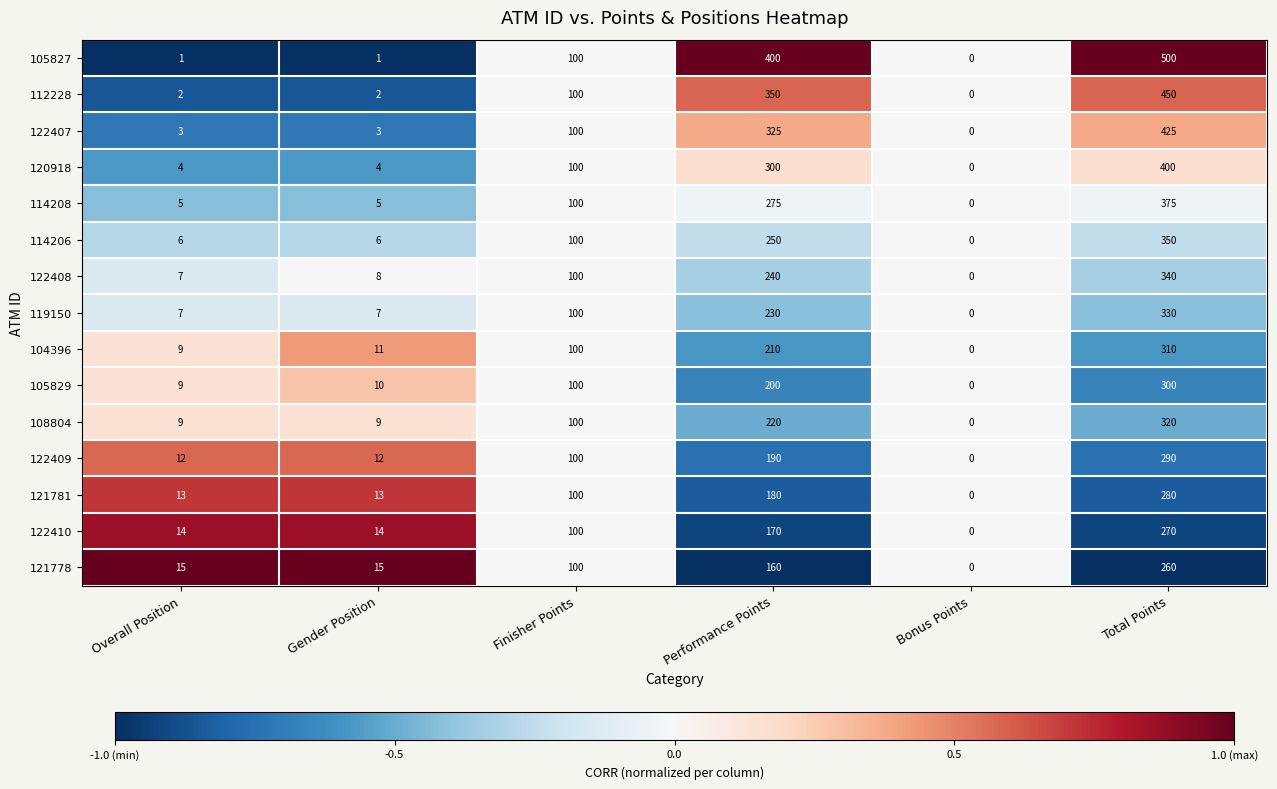

Which series has the largest range (max minus min)?

105827